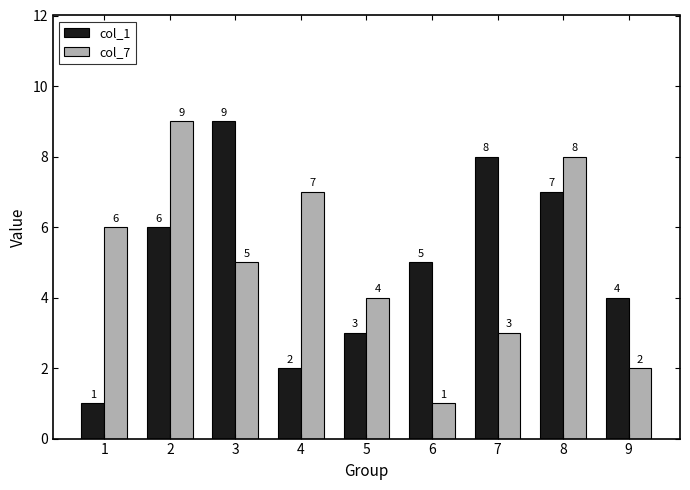

Is the value of col_1 at 1 greater than the value of col_7 at 3?

No